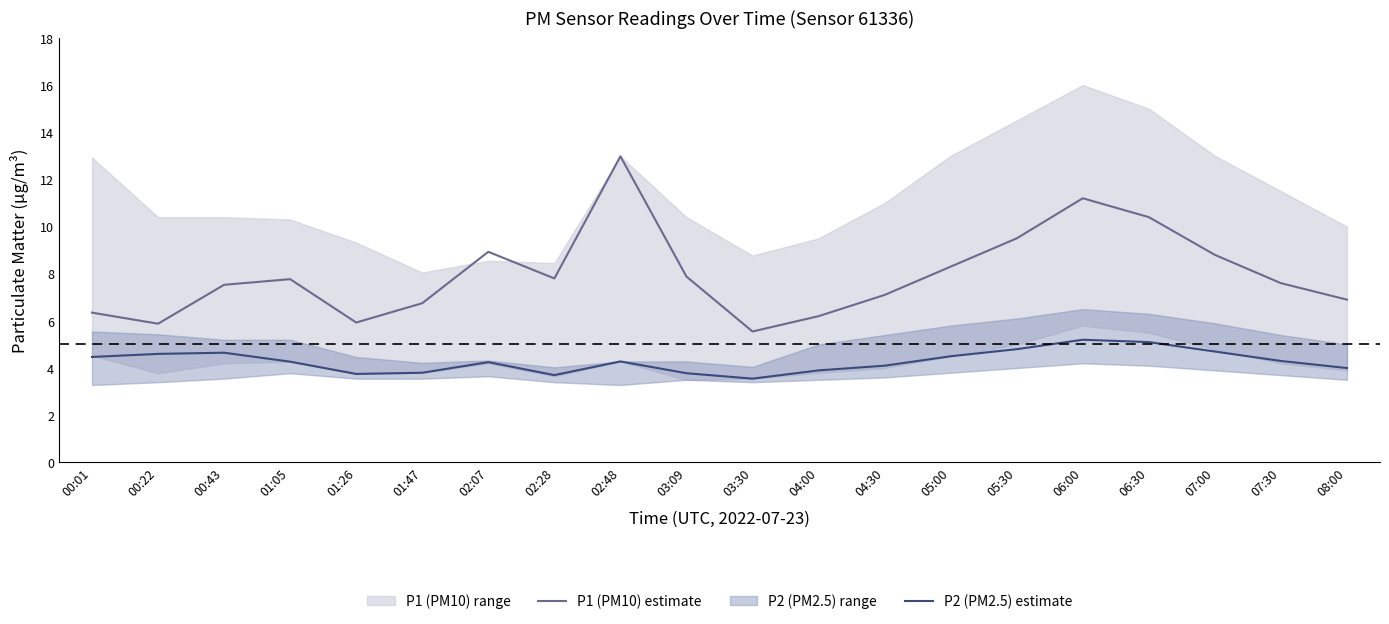

True or false: P2 (PM2.5) estimate has a value of 4.2 at 02:07.

True